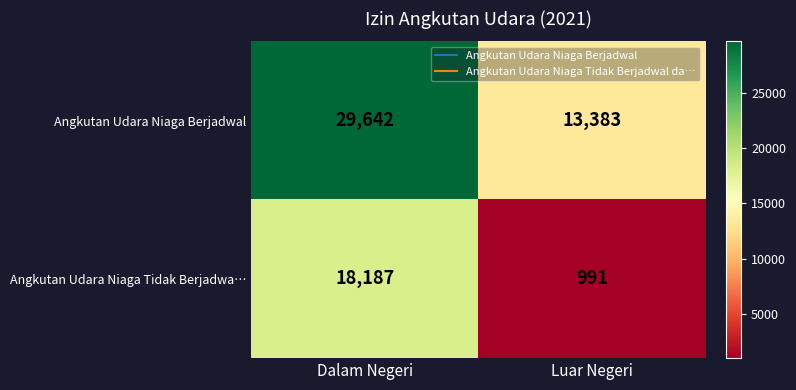

Reading left to right, extract all data points from this chart.

Angkutan Udara Niaga Berjadwal: 29642	13383
Angkutan Udara Niaga Tidak Berjadwa…: 18187	991